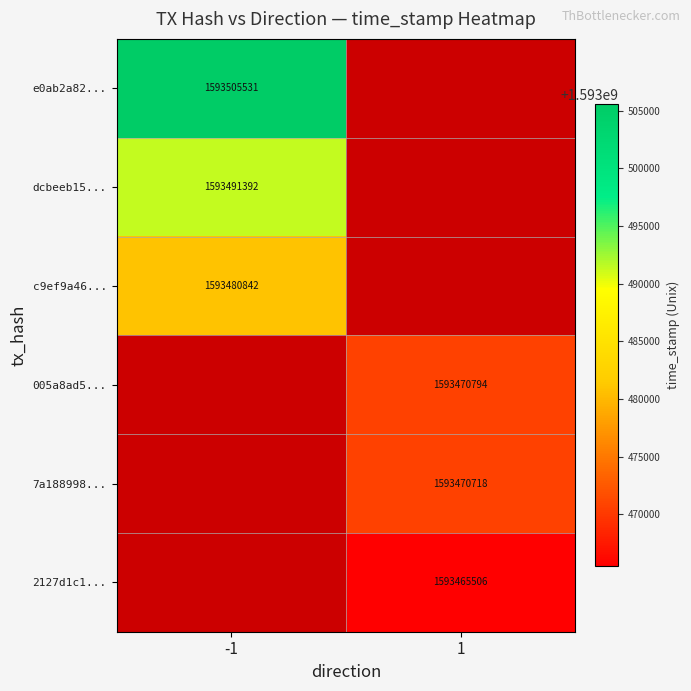

At how many categories does at least one series exceed 1593495283?

1